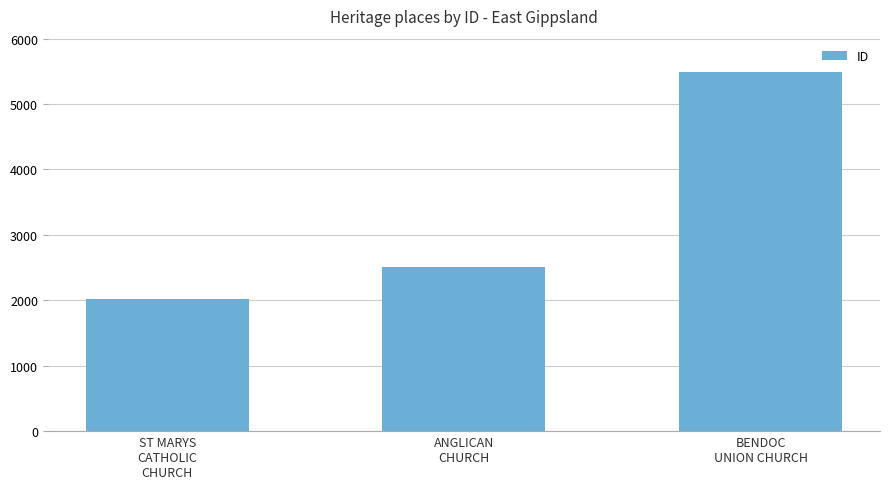

What is the average value?

3341